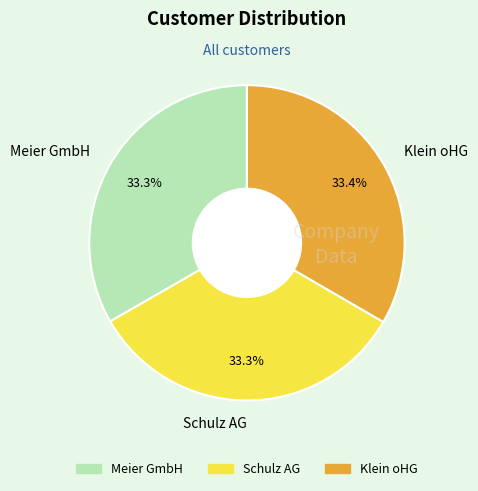

Does Klein oHG account for over 50% of the chart?

No